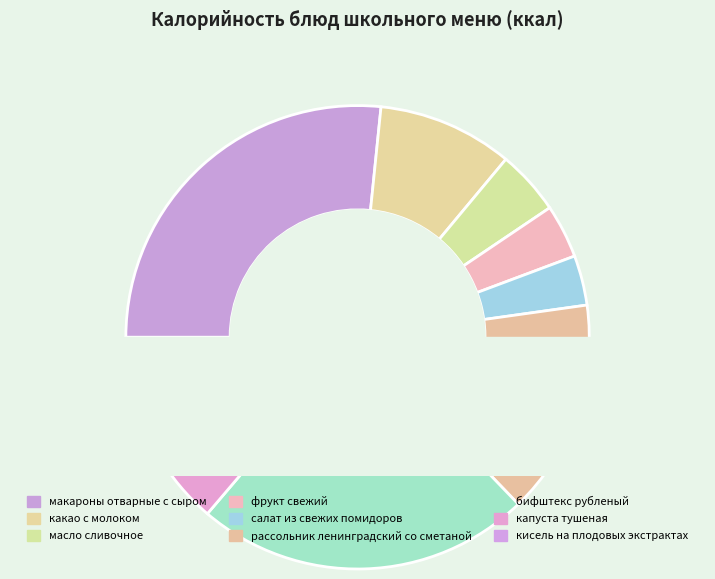

Does капуста тушеная account for over 50% of the chart?

No